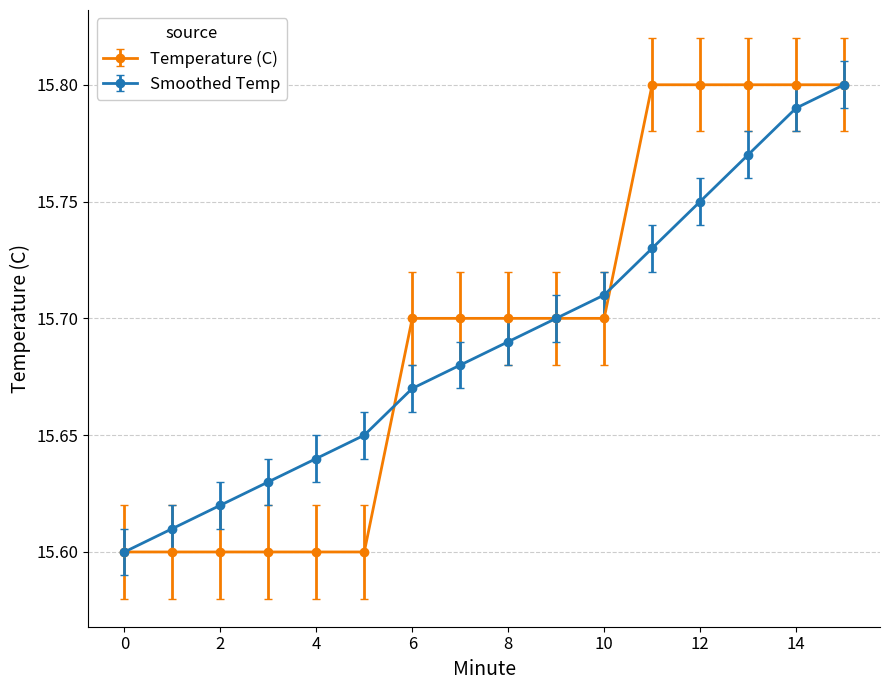

How many Temperature (C) values are between 15 and 16?

16